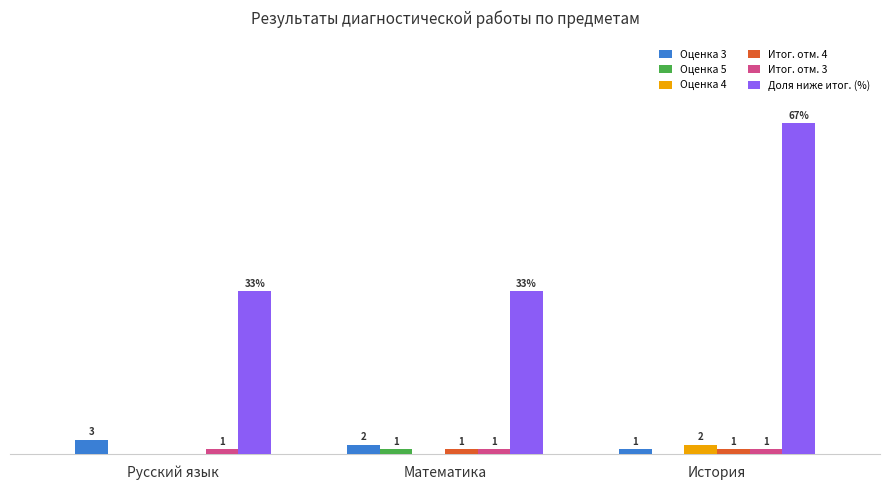

Which category has the highest value across all series?

История